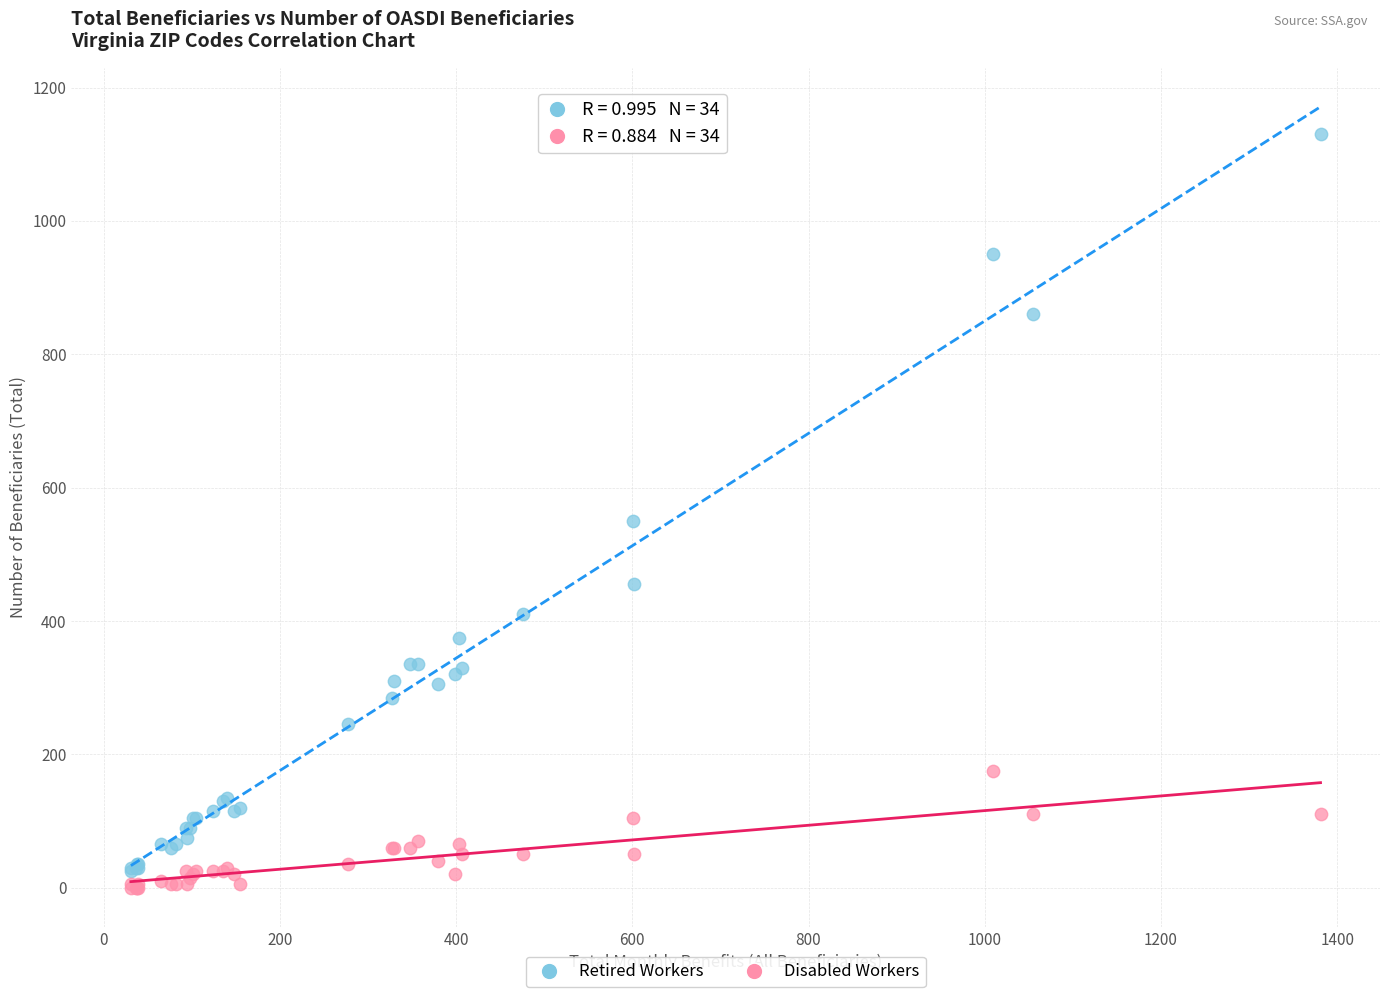

Across all series, what Y value is closest to 565?

550